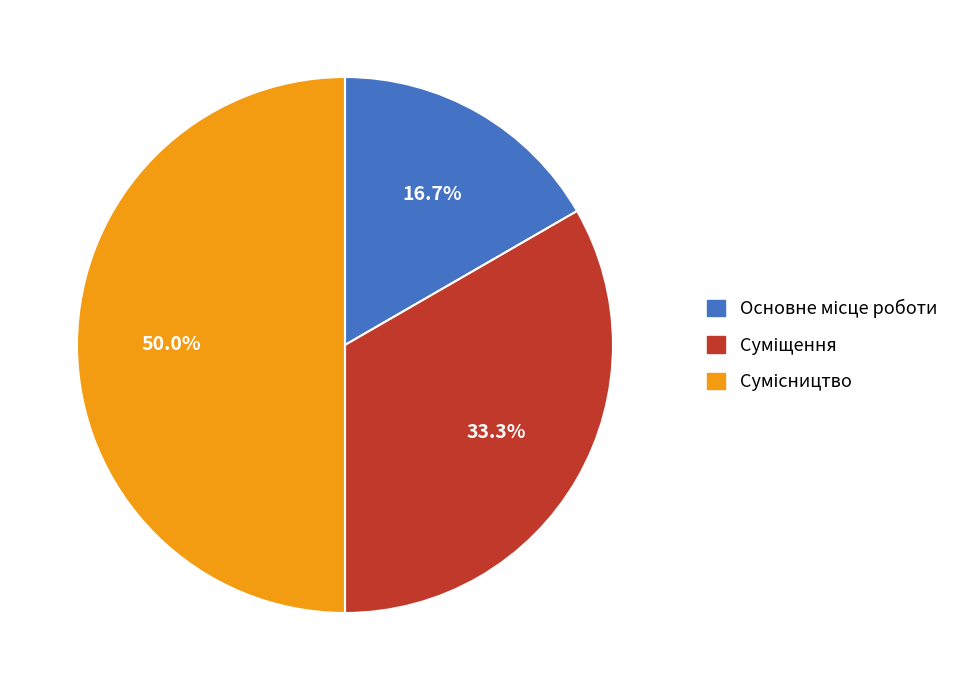

What portion of the pie excludes Основне місце роботи?

83.3%